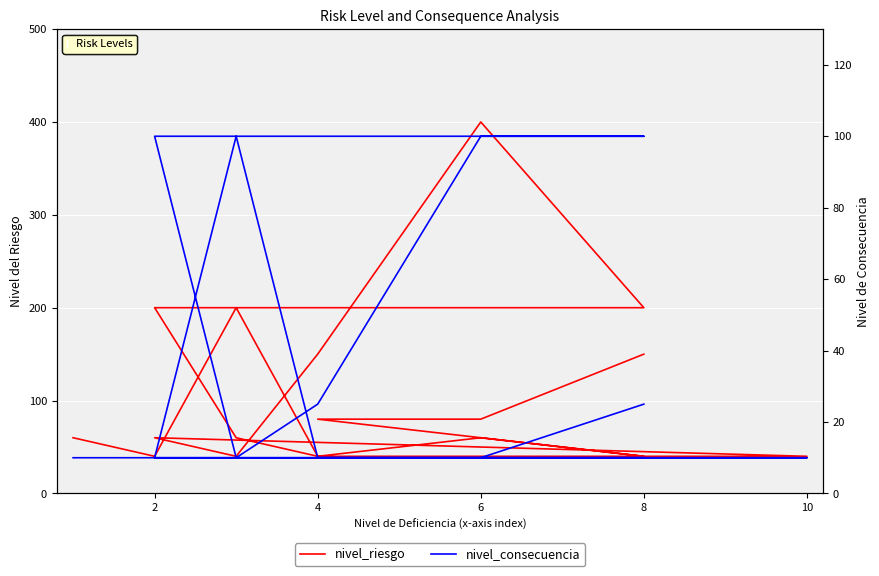

How many lines are shown in the chart?

2